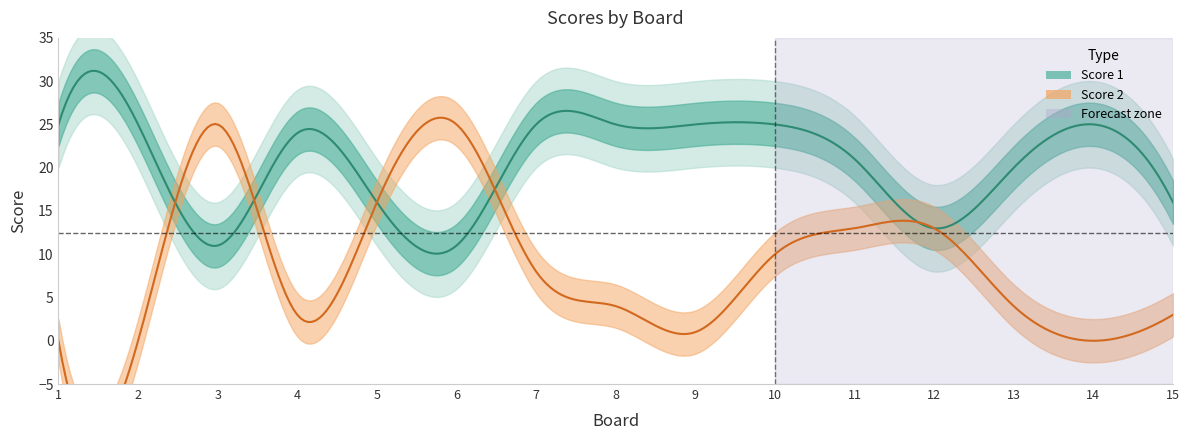

Reading right to left, transcribe all the data shown in this chart.

Score 1: 16	25	20	13	21	25	25	25	25	11	16	24	11	25	25
Score 2: 3	0	4	13	13	10	1	4	8	25	16	3	25	0	0